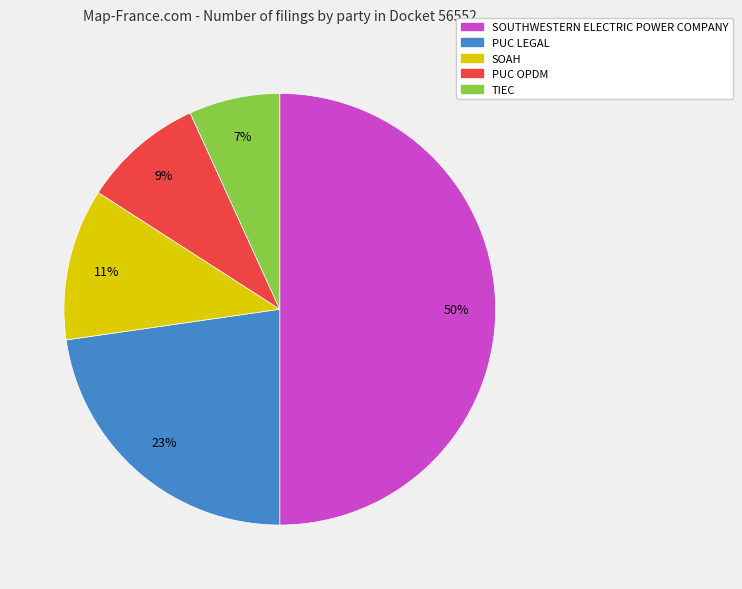

Rank the categories by value from highest to lowest.

SOUTHWESTERN ELECTRIC POWER COMPANY, PUC LEGAL, SOAH, PUC OPDM, TIEC